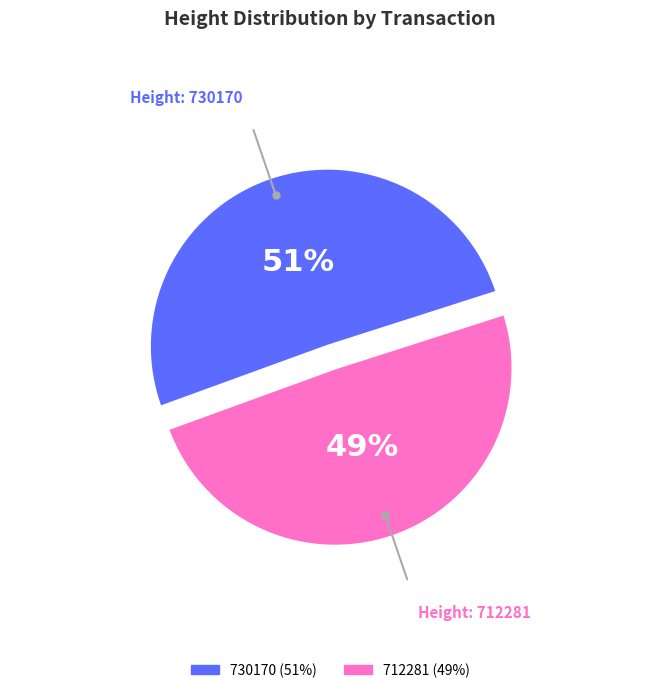

To the nearest percent, what is the combined percentage of 730170 and 712281?

100%